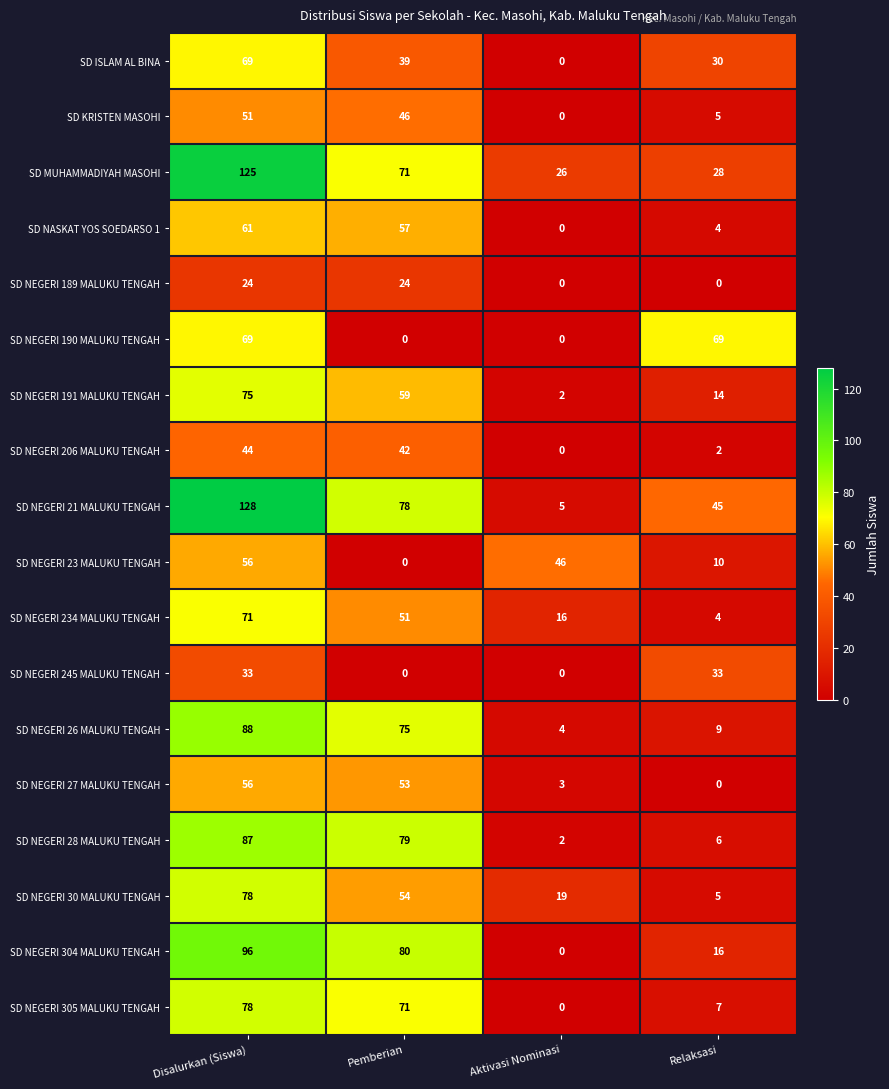

Count the SD NEGERI 30 MALUKU TENGAH values in the range 19 to 78.

3